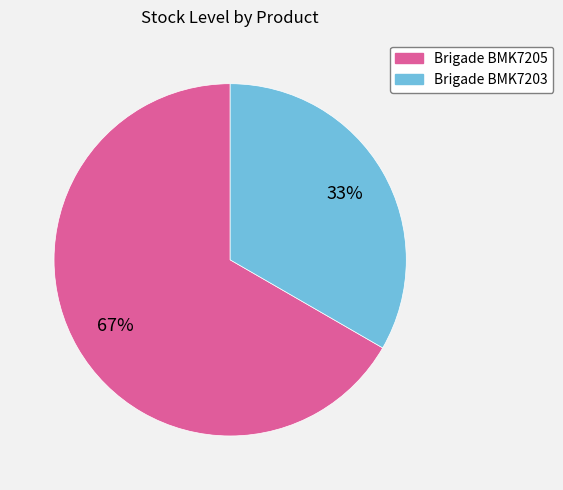

Between Brigade BMK7203 and Brigade BMK7205, which is larger?

Brigade BMK7205